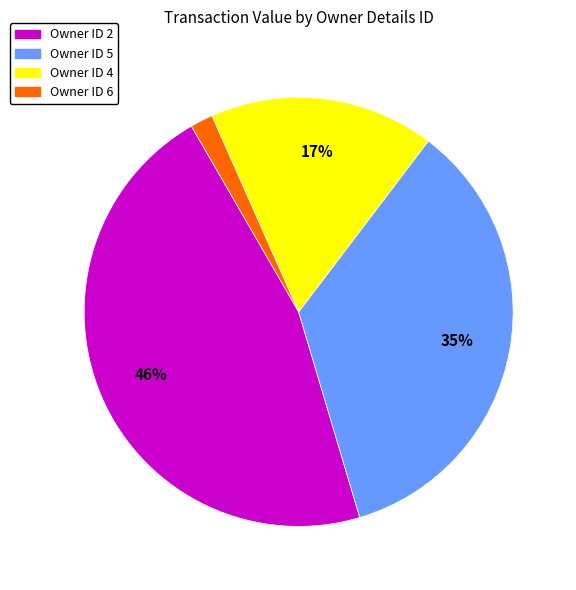

Is there a majority slice in this chart?

No